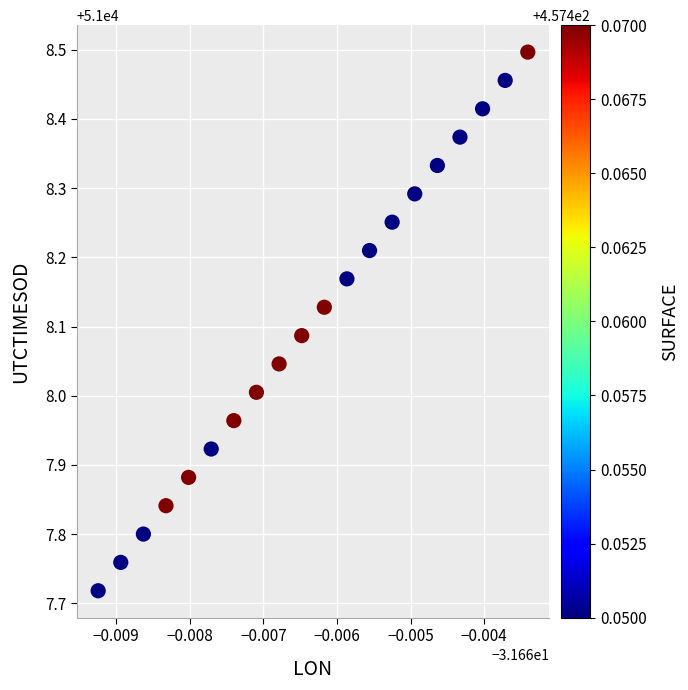

What is the range of Y values (max minus min)?

0.8